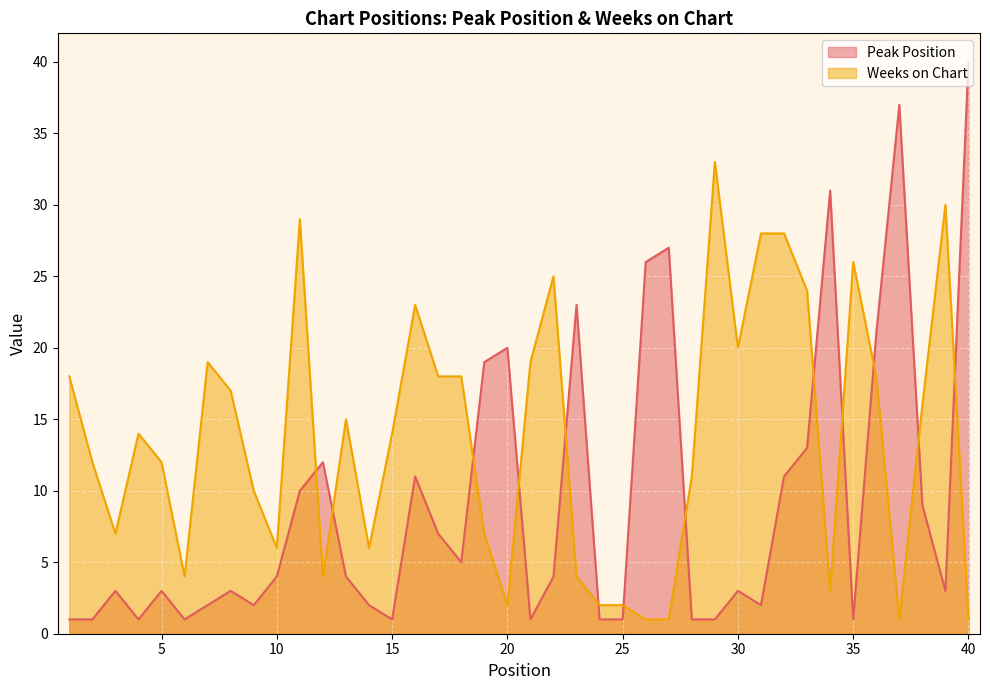

How many interior local peaks does the Peak Position series have?

11